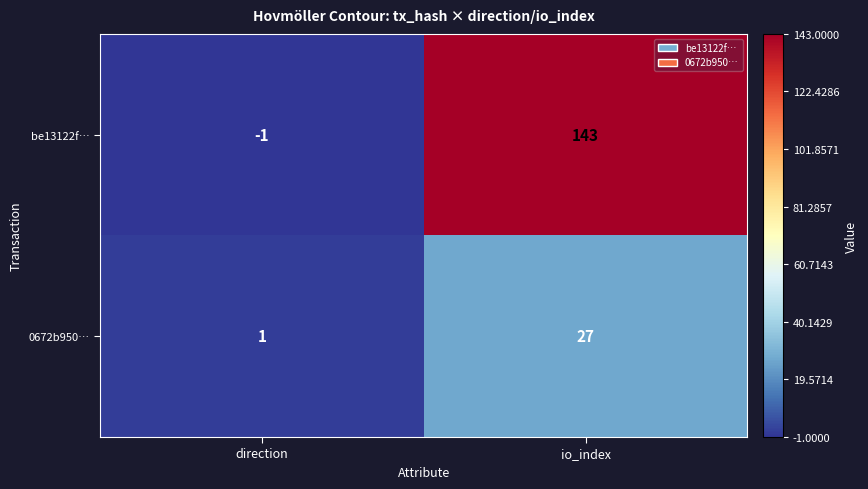

What is the total value across all series at io_index?

170